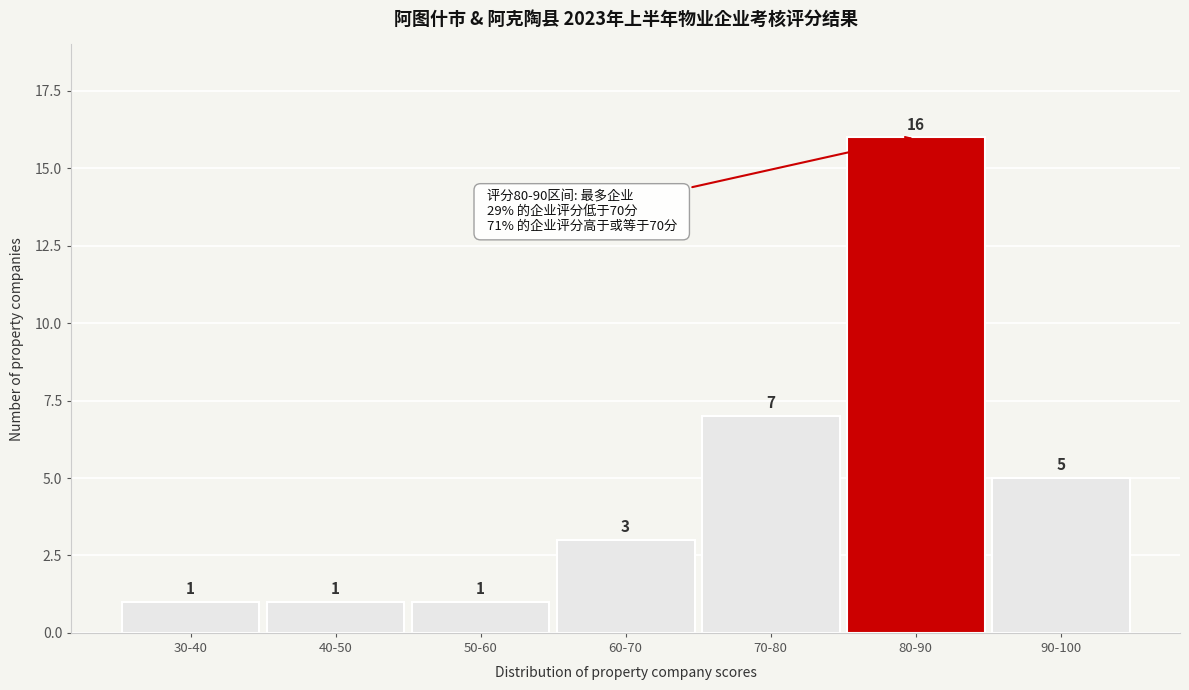

Reading left to right, list all the values displayed in this chart.

30-40=1	40-50=1	50-60=1	60-70=3	70-80=7	80-90=16	90-100=5